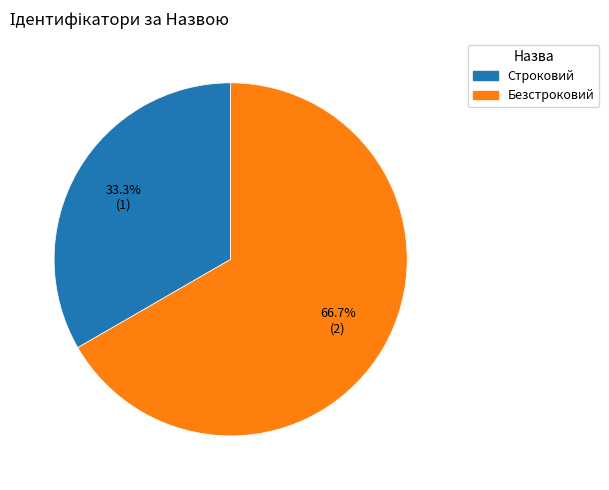

How many slices are in this pie chart?

2